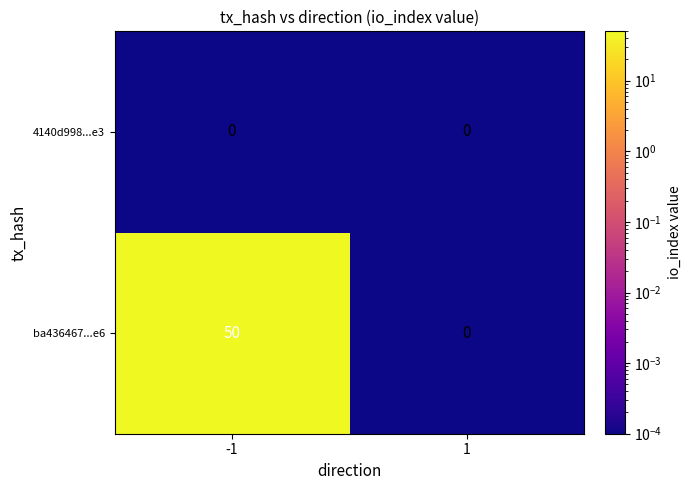

Reading left to right, what are all the values shown in this chart?

4140d998...e3: 0	0
ba436467...e6: 50	0